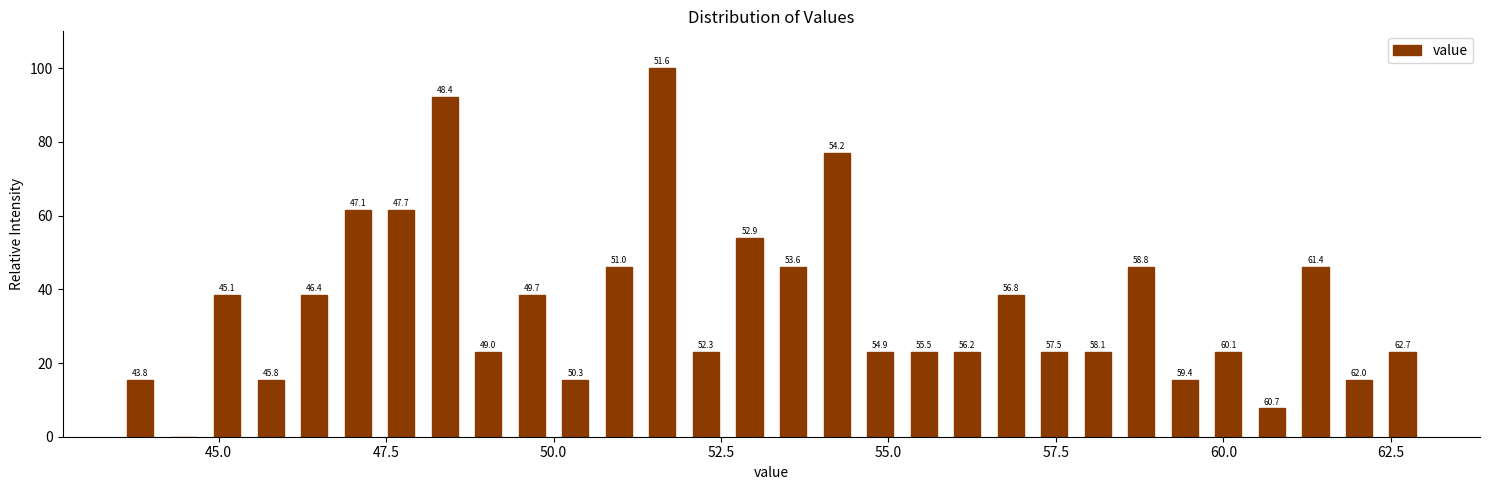

Around what value on the x-axis is the tallest bar? Give the approximate position of its centre, as read against the axis.

51.5